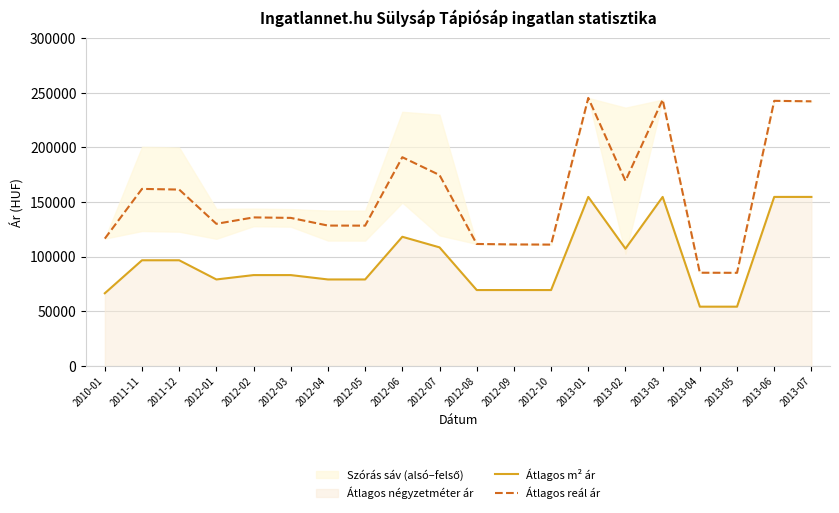

True or false: Átlagos m² ár and Átlagos reál ár intersect in this chart.

False